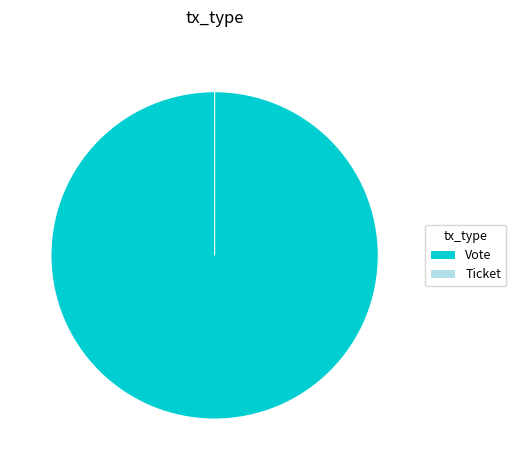

Does Vote represent more than half of the total?

Yes